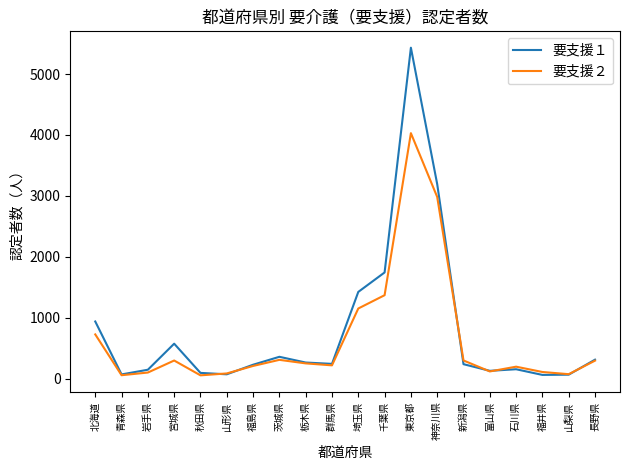

What is the minimum value shown in the chart?

59